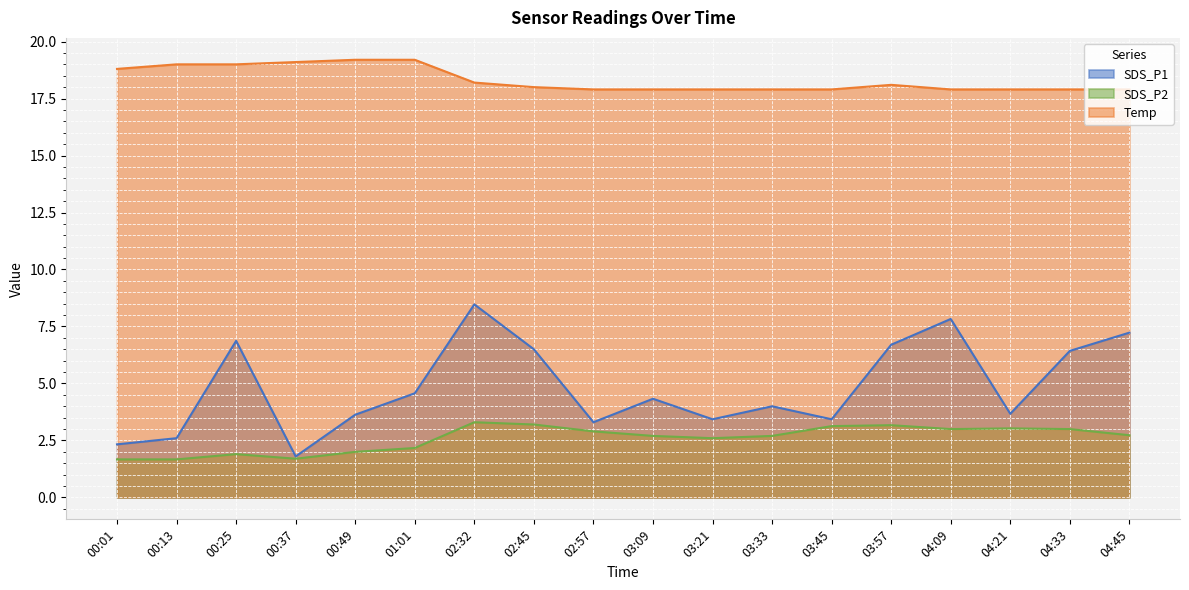

The SDS_P1 series shows 6.5 at 02:45. True or false?

True